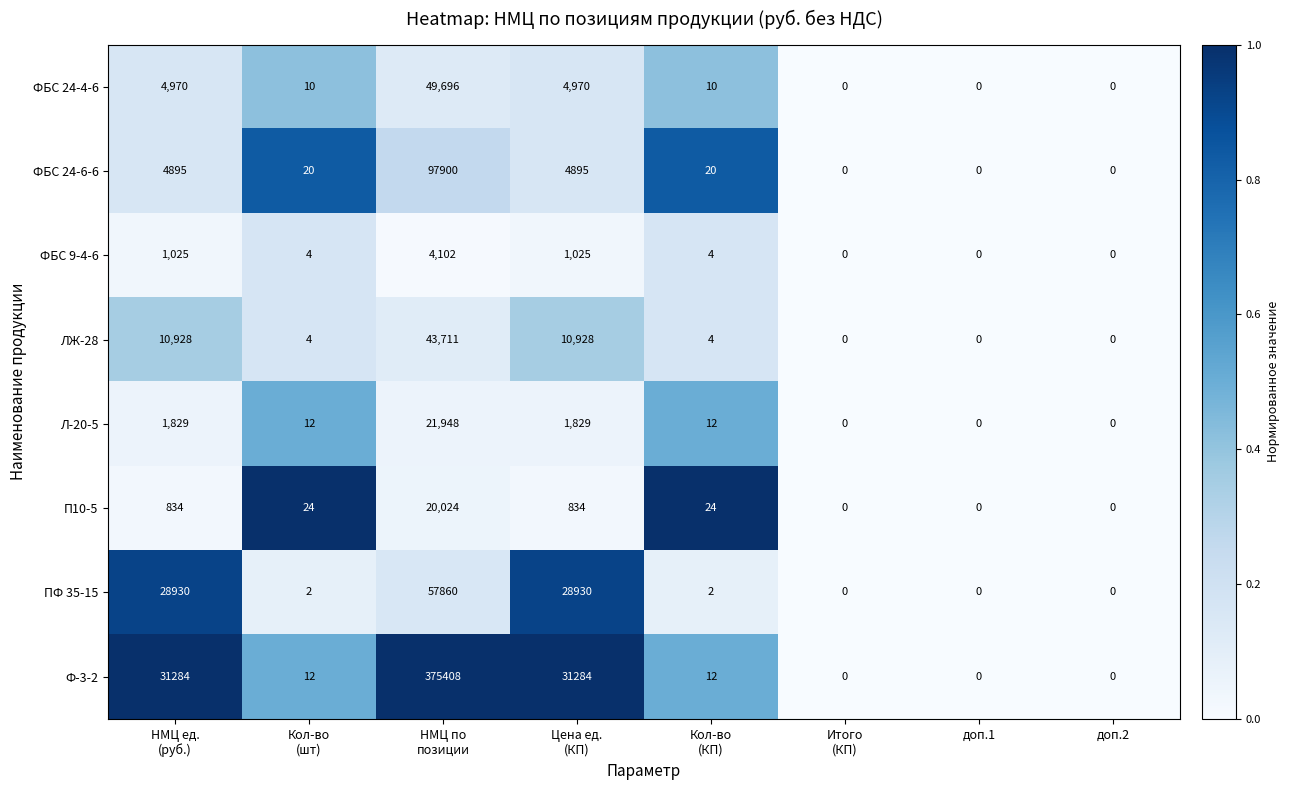

Count the number of categories in the chart.

8